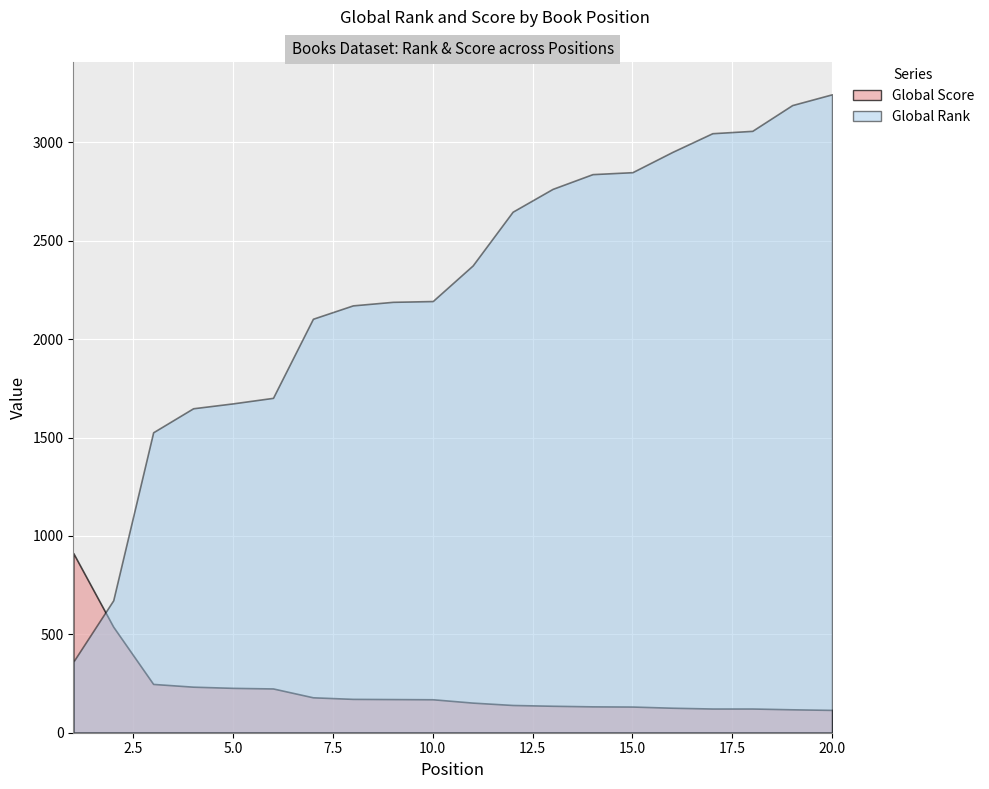

Reading right to left, extract all data points from this chart.

Global Rank: 3245	3190	3059	3047	2952	2849	2839	2764	2648	2375	2194	2190	2172	2104	1702	1674	1649	1527	673	361
Global Score: 116	119	123	123	127	133	134	137	141	153	170	171	172	180	225	228	234	248	539	913